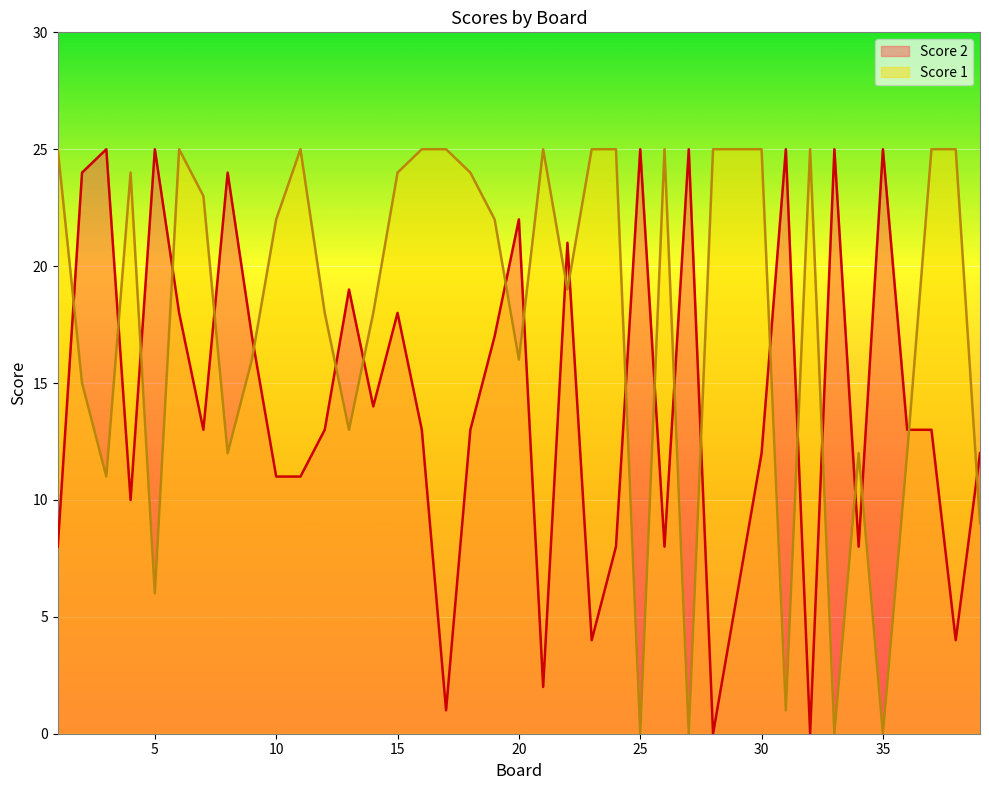

Which series has the widest spread of values?

Score 2